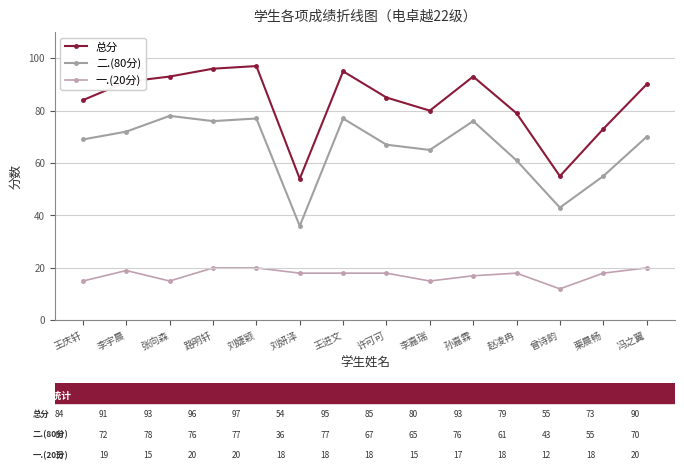

What is the smallest value displayed?

12